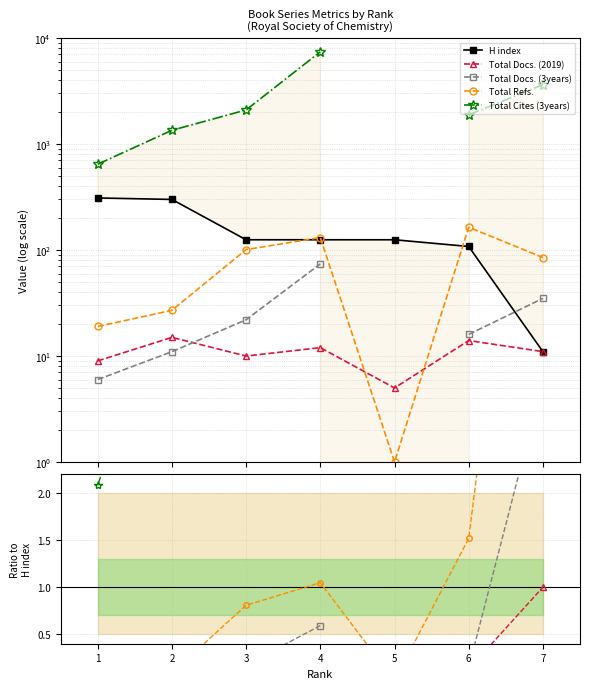

Is this an area chart (filled region under the line)?

No